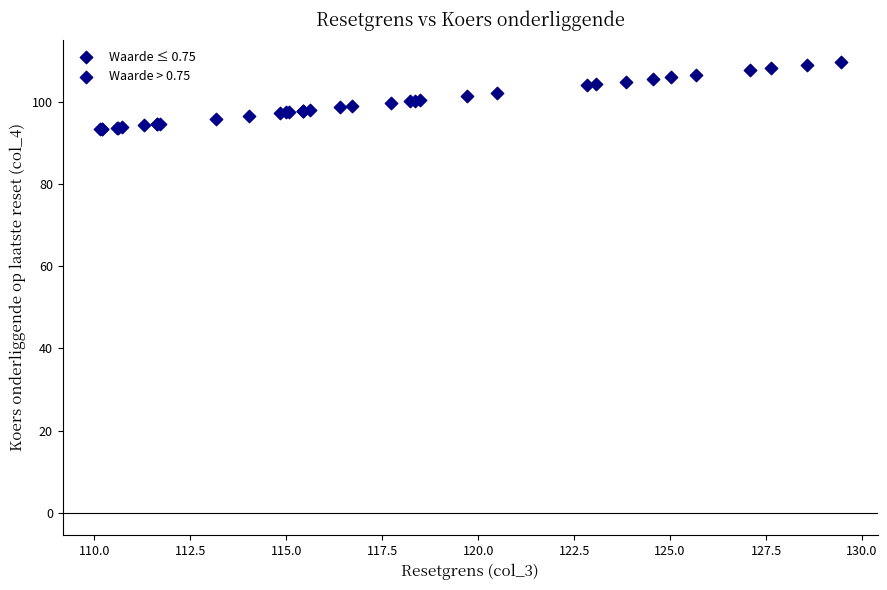

Which series contains the highest Y value?

Waarde ≤ 0.75